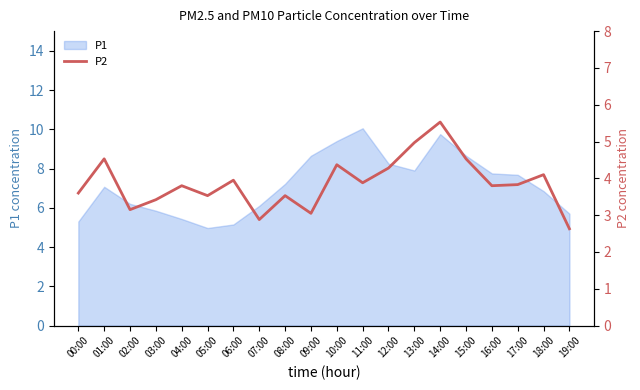

The P1 series shows 10.1 at 11:00. True or false?

True